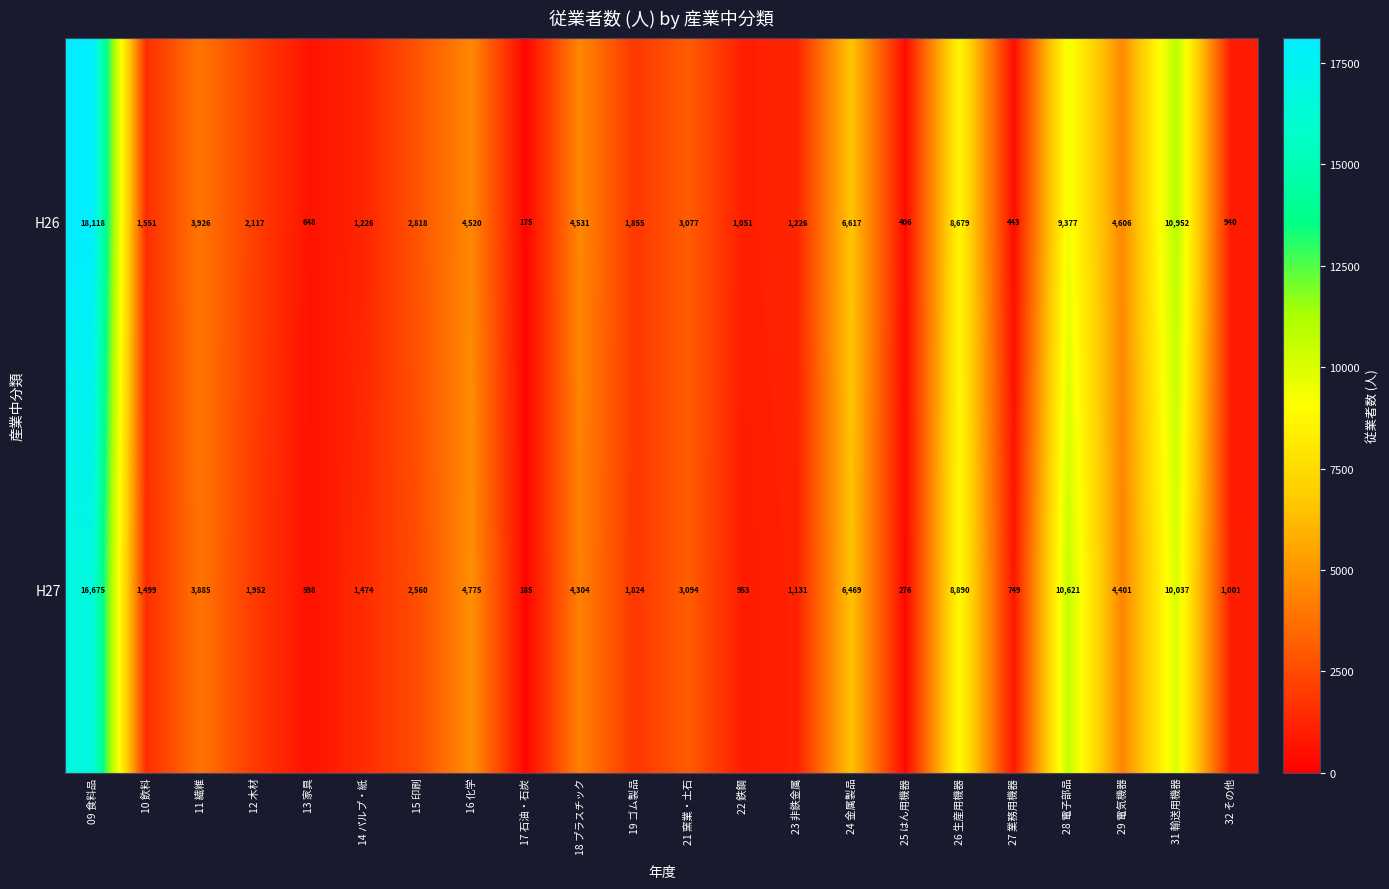

At which label does H26 reach its minimum?

17 石油・石炭